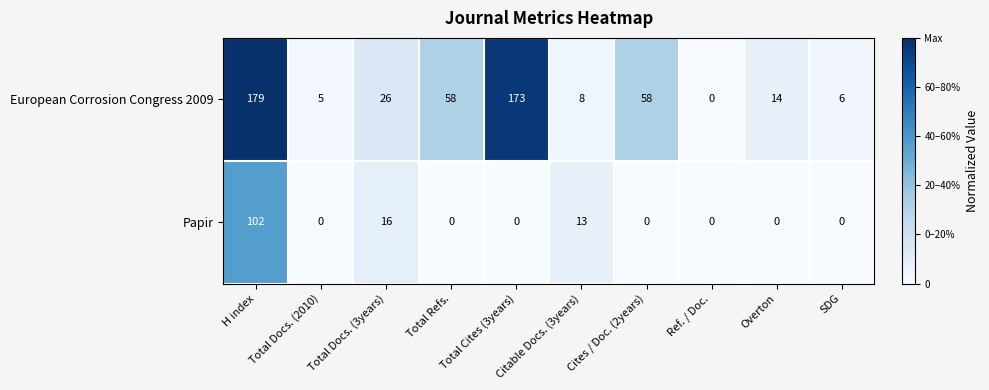

Rank the series at Total Docs. (3years) from highest to lowest value.

European Corrosion Congress 2009, Papir